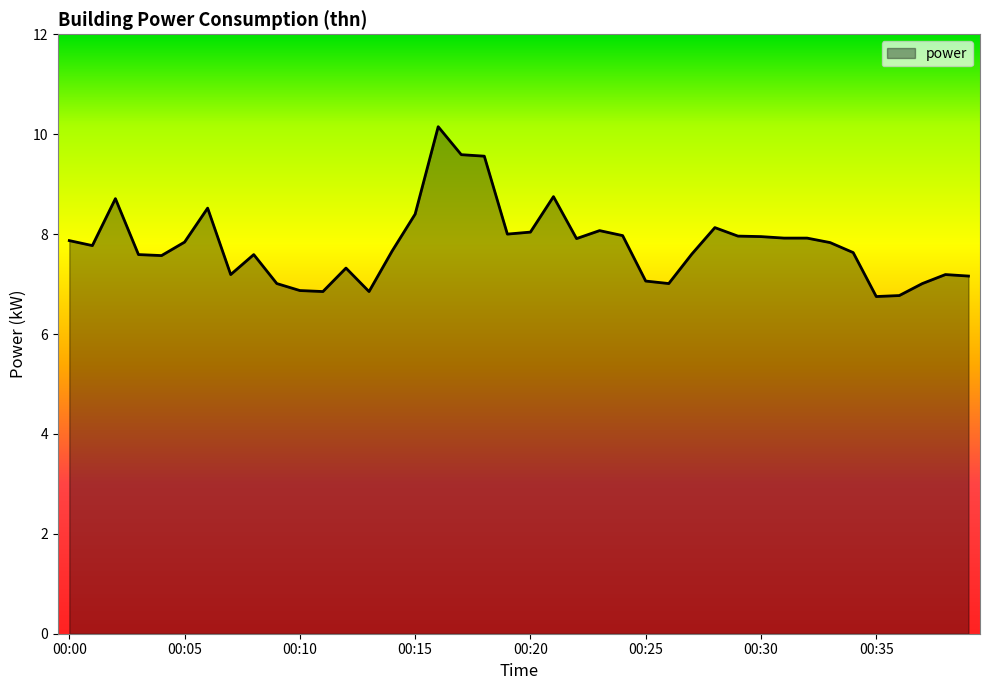

What is the difference between the maximum and minimum values?

3.4